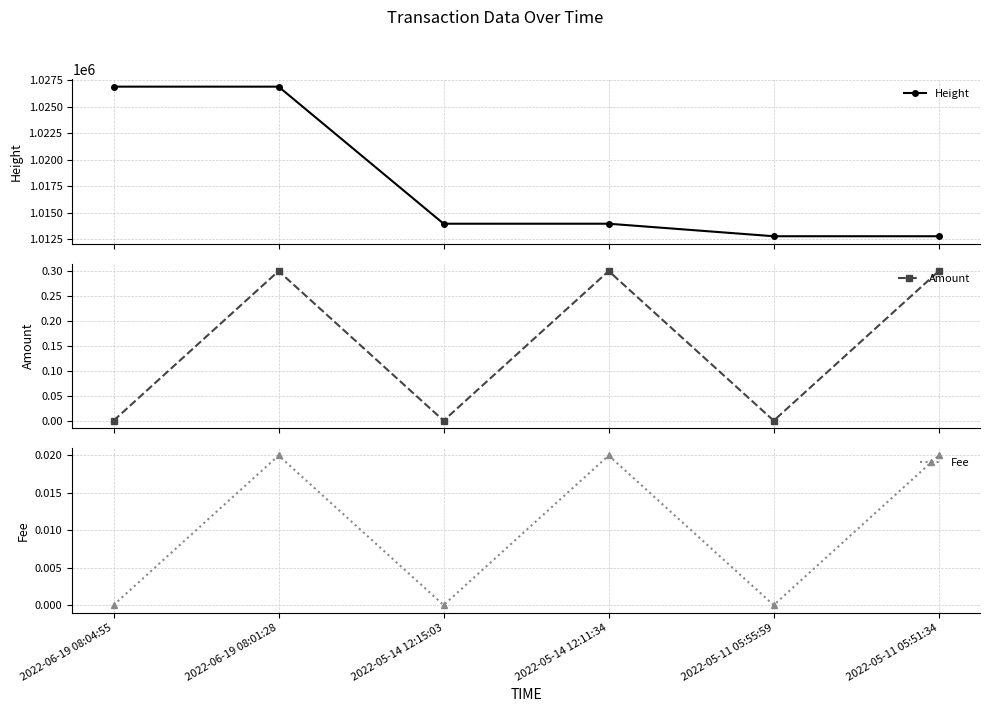

Rank the categories by Fee value from lowest to highest.

2022-06-19 08:04:55, 2022-05-14 12:15:03, 2022-05-11 05:55:59, 2022-06-19 08:01:28, 2022-05-14 12:11:34, 2022-05-11 05:51:34